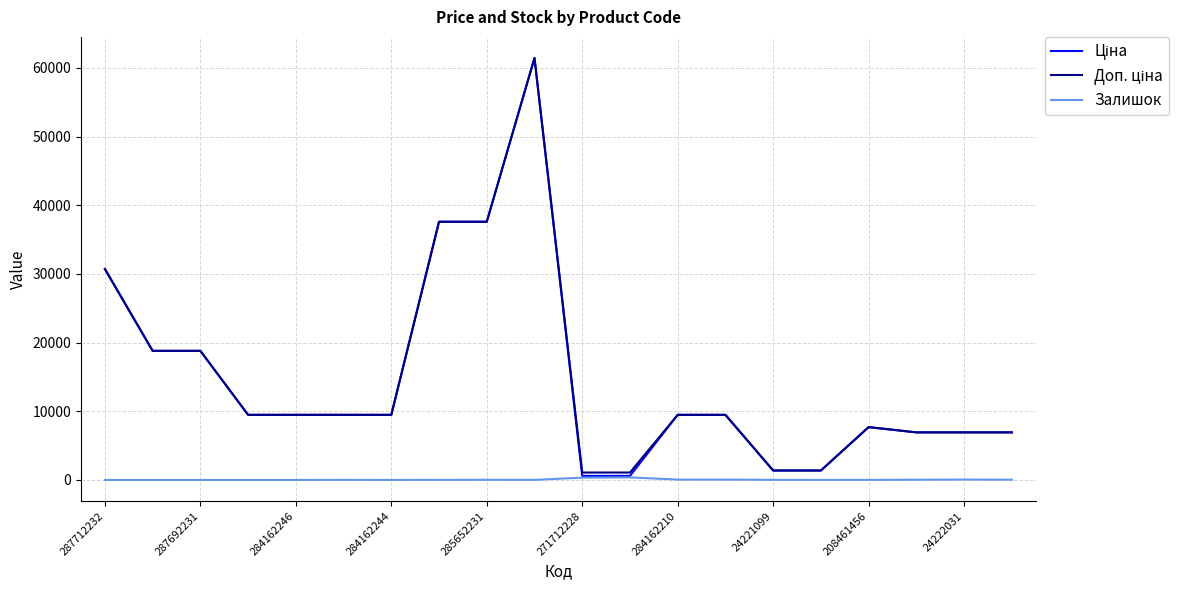

What is the maximum value shown in the chart?

61434.3